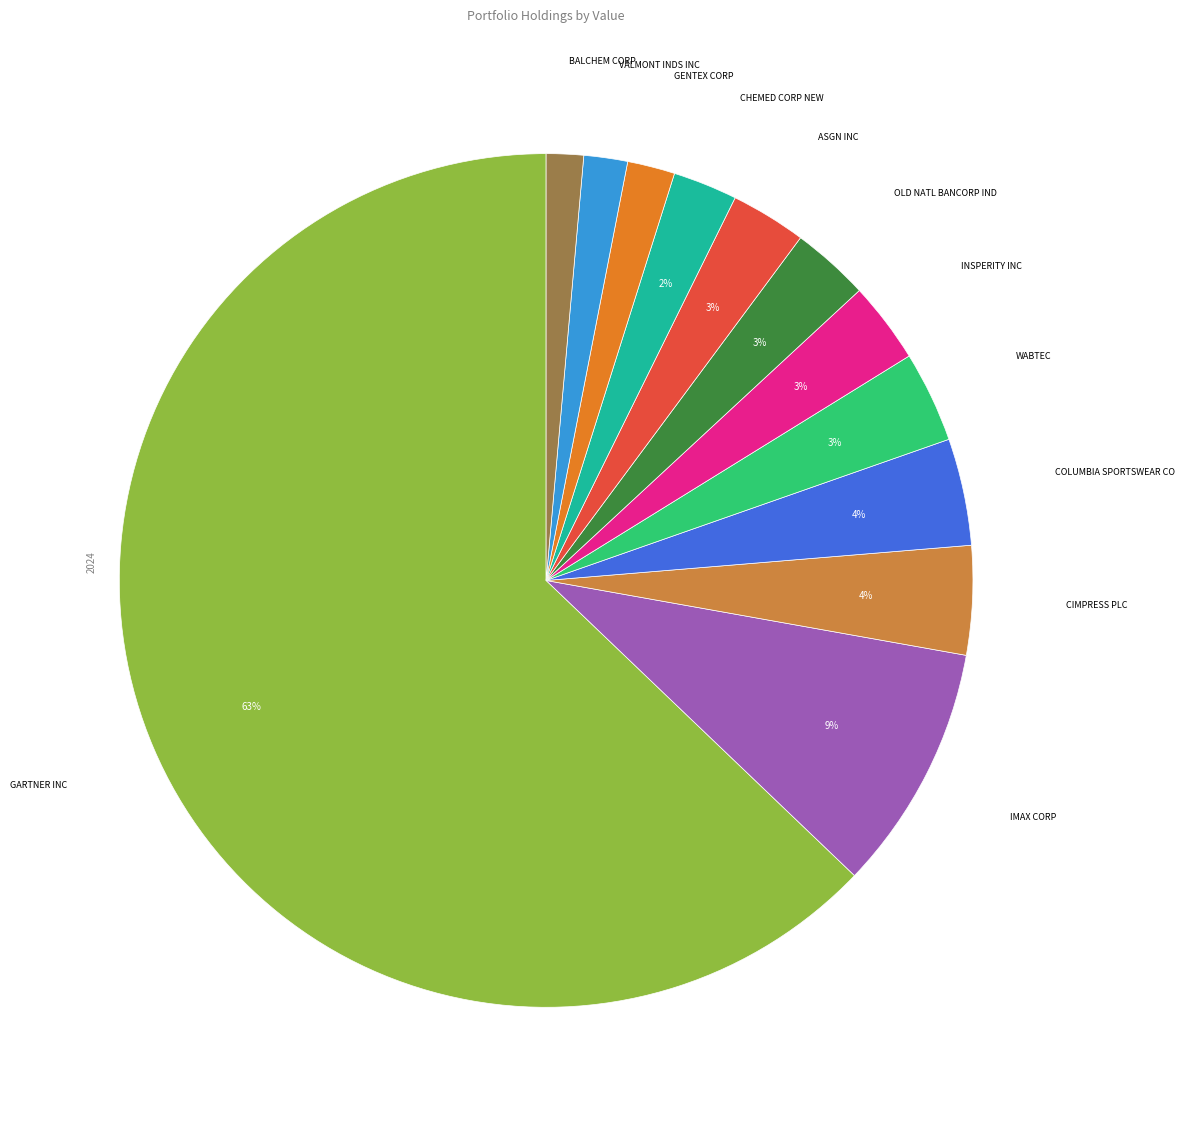

Which slice is the largest?

GARTNER INC